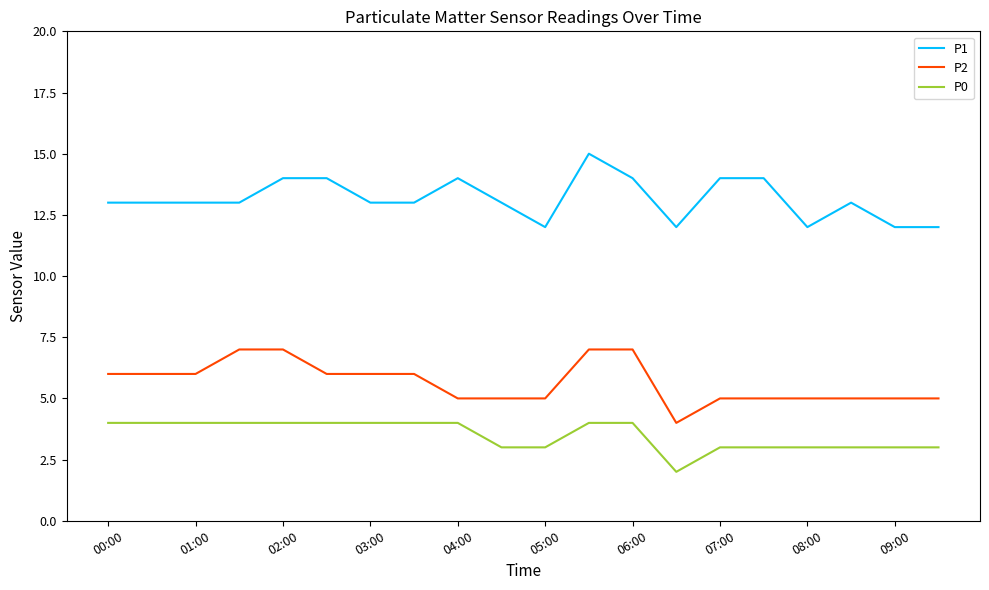

True or false: P1 and P0 cross at least once.

False